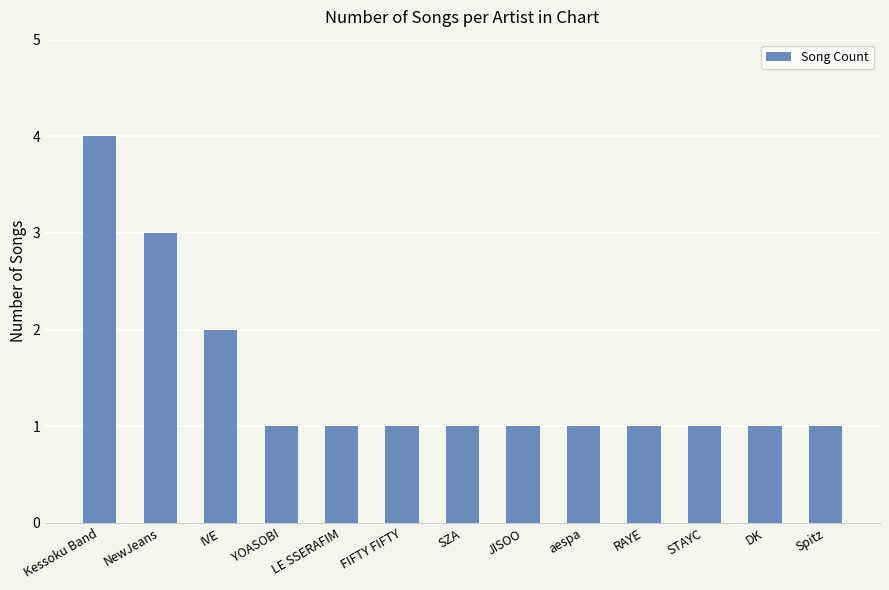

Reading left to right, extract all data points from this chart.

4	3	2	1	1	1	1	1	1	1	1	1	1